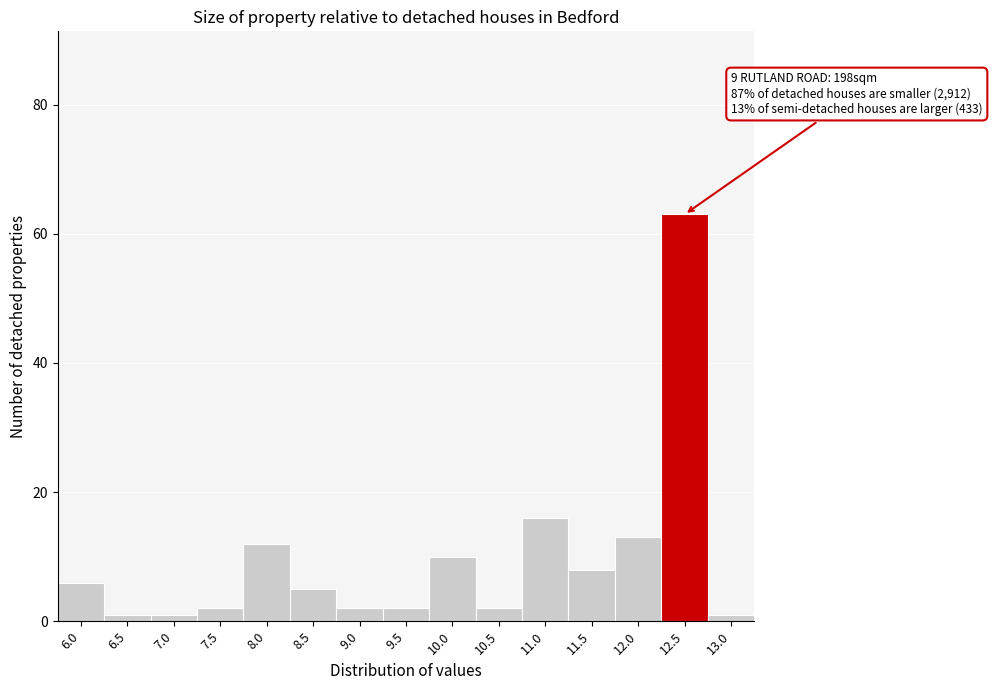

Reading left to right, list all the values displayed in this chart.

6	1	1	2	12	5	2	2	10	2	16	8	13	63	1